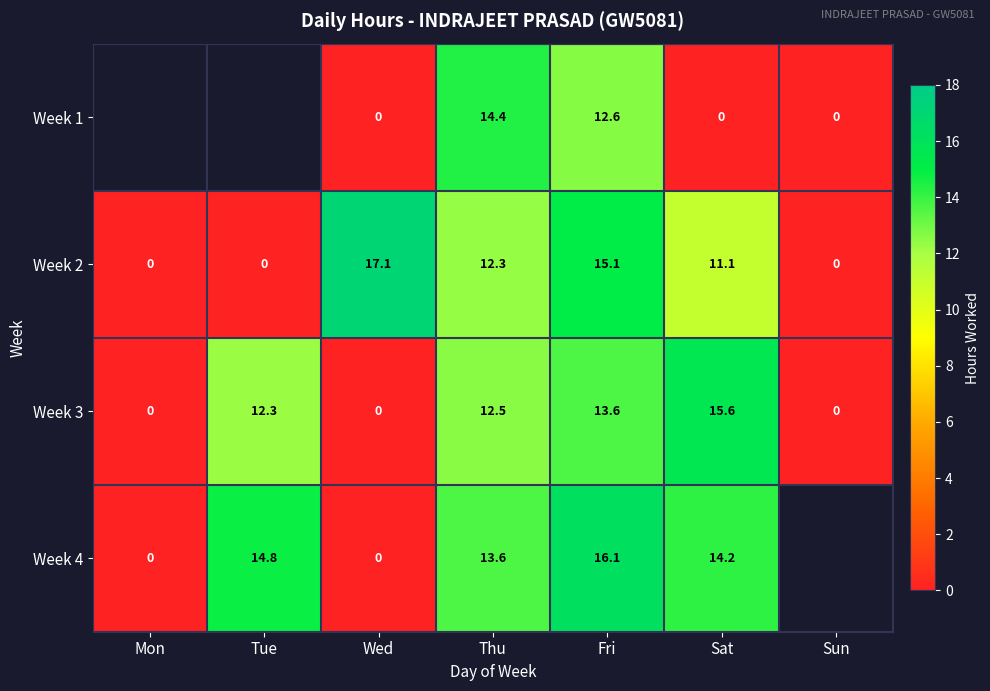

How many distinct data groups are displayed?

4